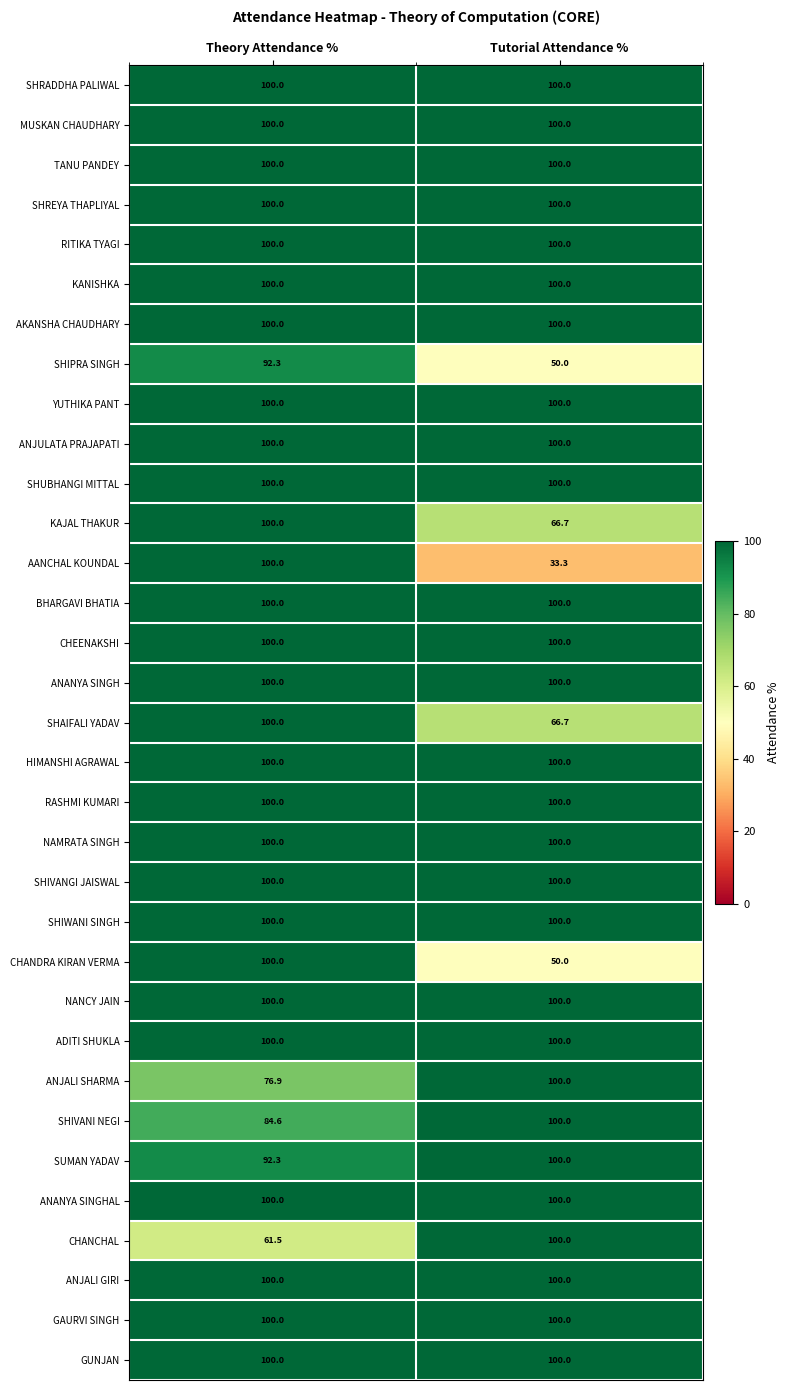

What is the highest value of the SHIWANI SINGH series?

100.0